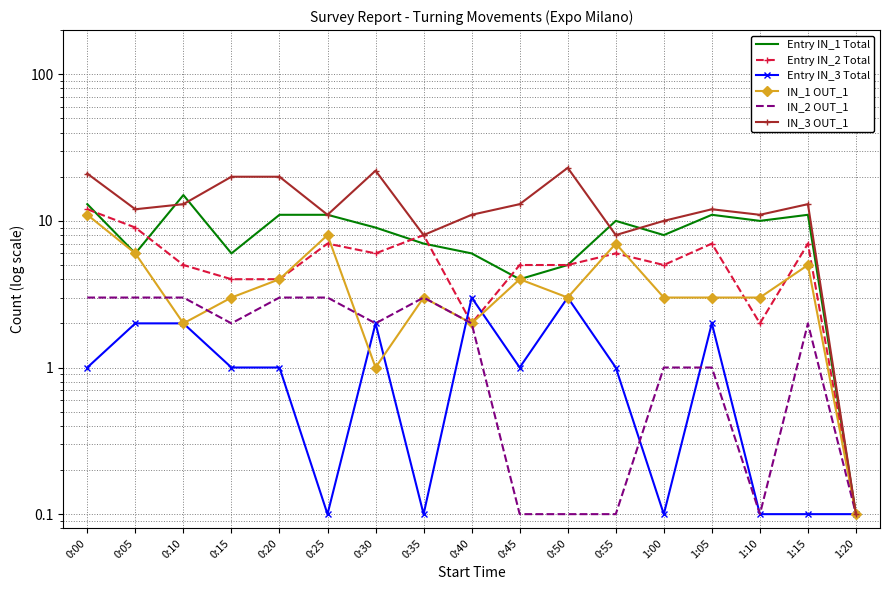

What is the difference between the highest and lowest values at 0:45?

12.9